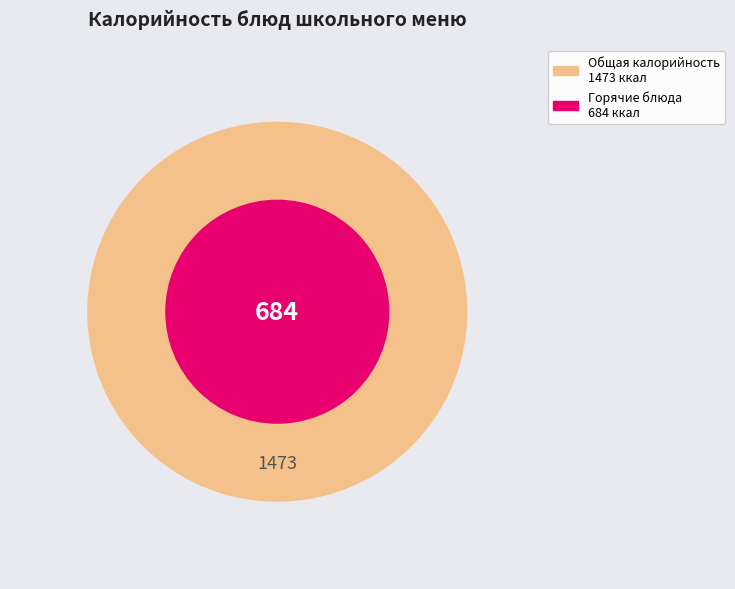

Is it true that Помидоры свежие is 1% of the pie?

False